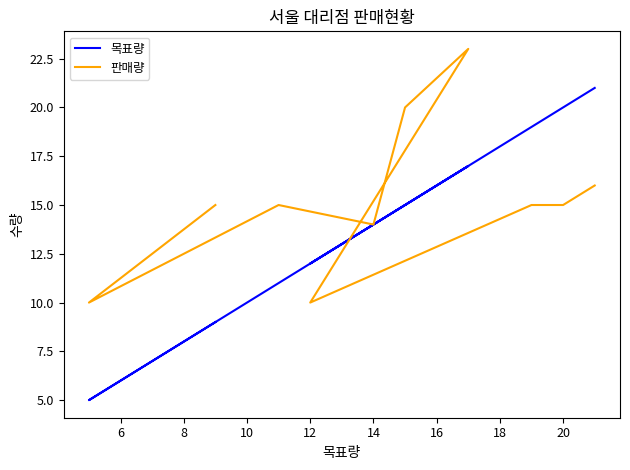

True or false: 목표량 and 판매량 cross at least once.

True